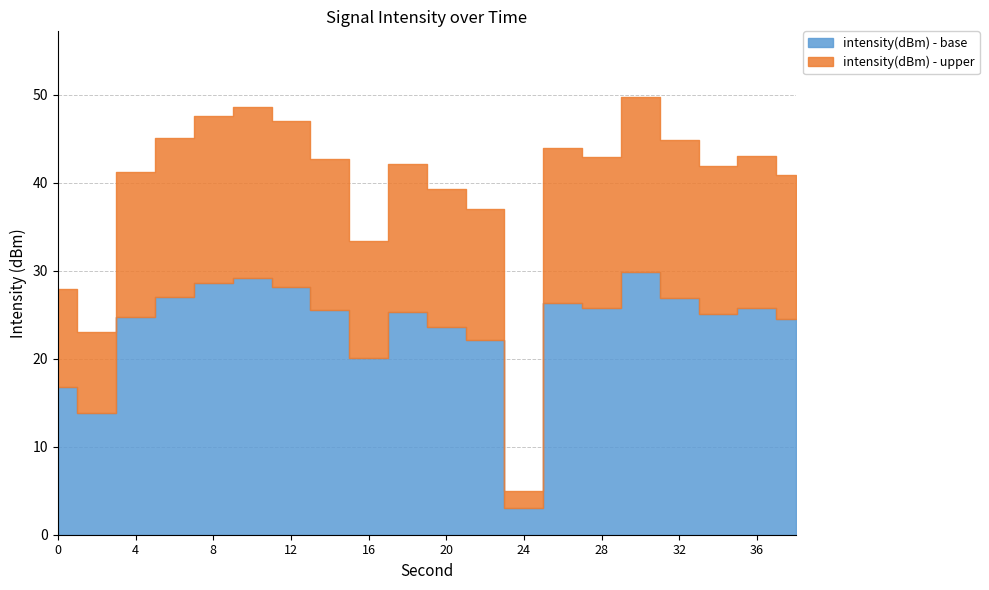

Which label corresponds to the smallest value in the chart?

24